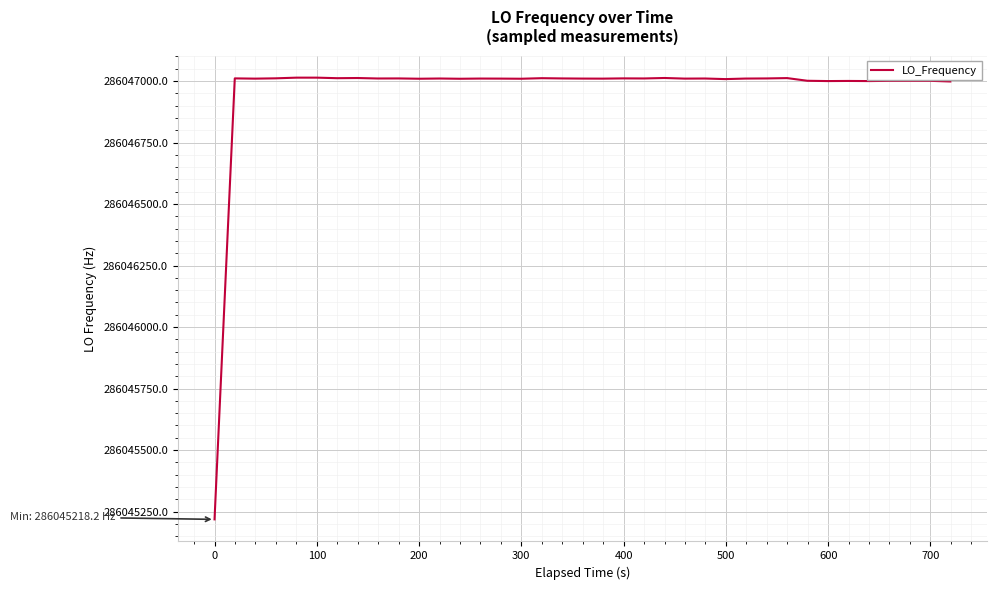

What is the smallest value displayed?

286045218.2